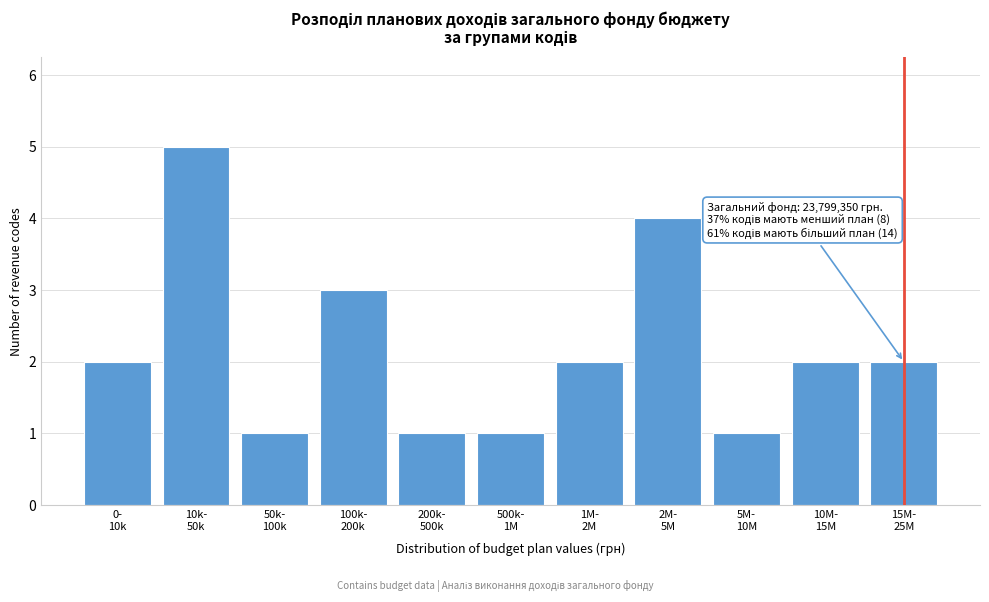

Reading left to right, transcribe all the data shown in this chart.

2	5	1	3	1	1	2	4	1	2	2